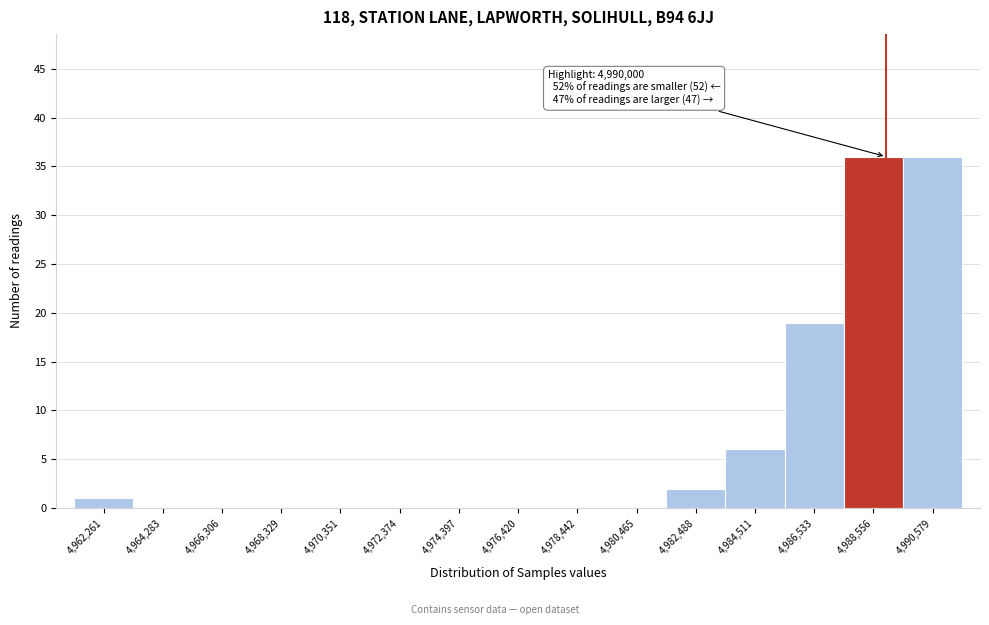

Reading right to left, list all the values displayed in this chart.

4,990,579=36	4,988,556=36	4,986,533=19	4,984,511=6	4,982,488=2	4,980,465=0	4,978,442=0	4,976,420=0	4,974,397=0	4,972,374=0	4,970,351=0	4,968,329=0	4,966,306=0	4,964,283=0	4,962,261=1